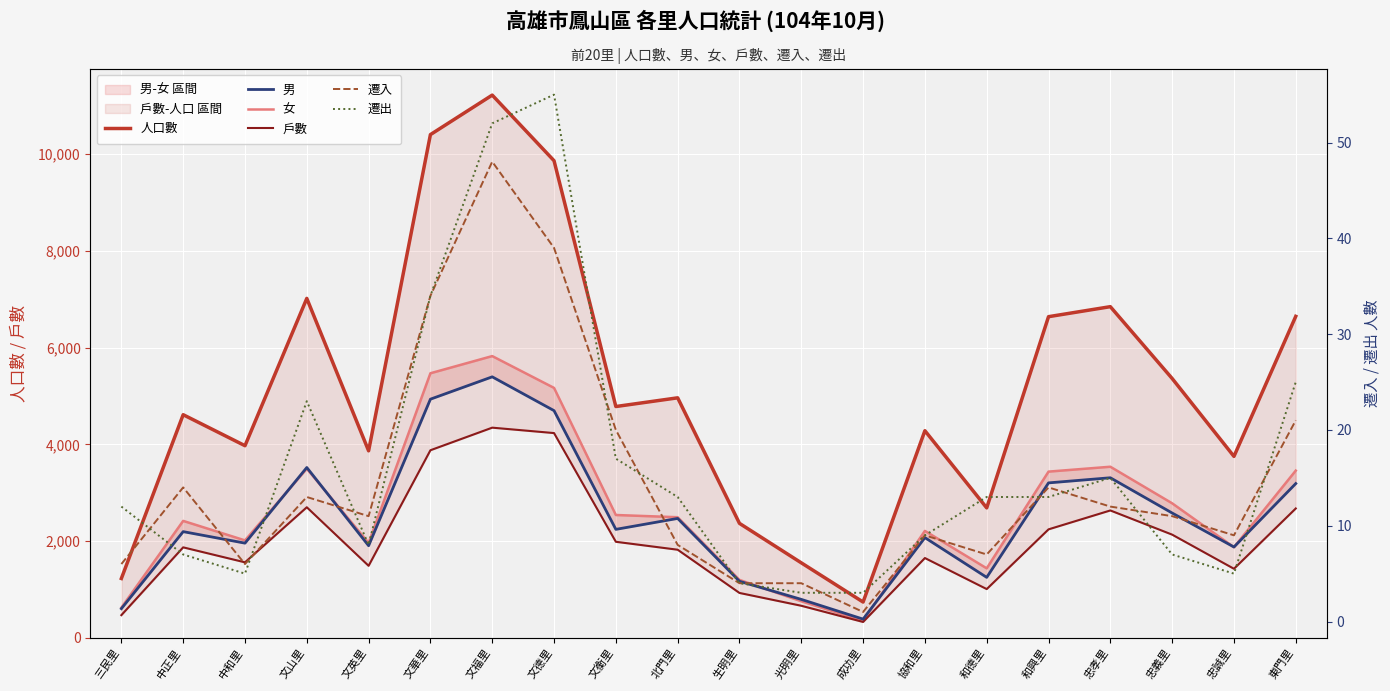

How many data points does each series have?

20